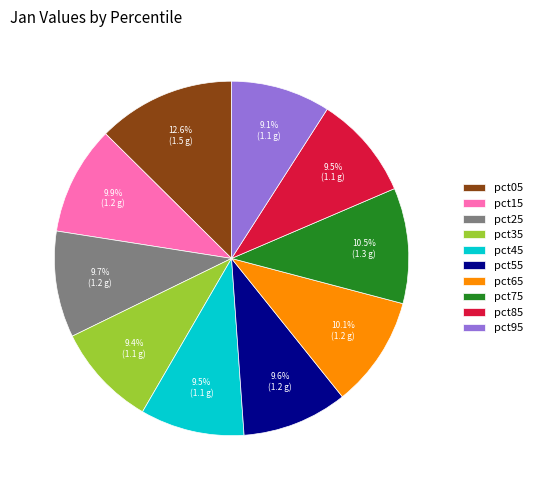

Is it true that pct35 is 1% of the pie?

False